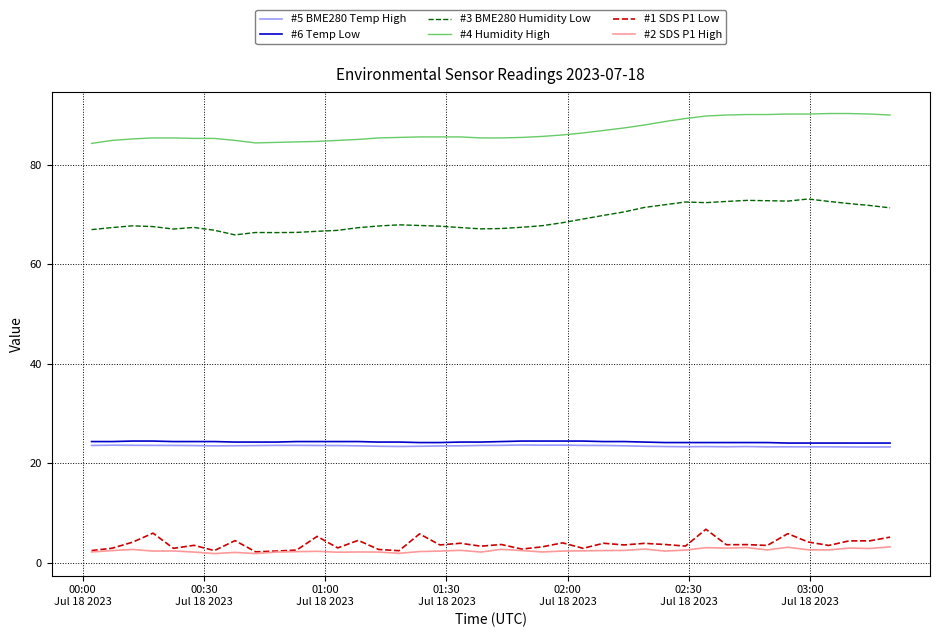

What is the greatest value displayed?

90.3